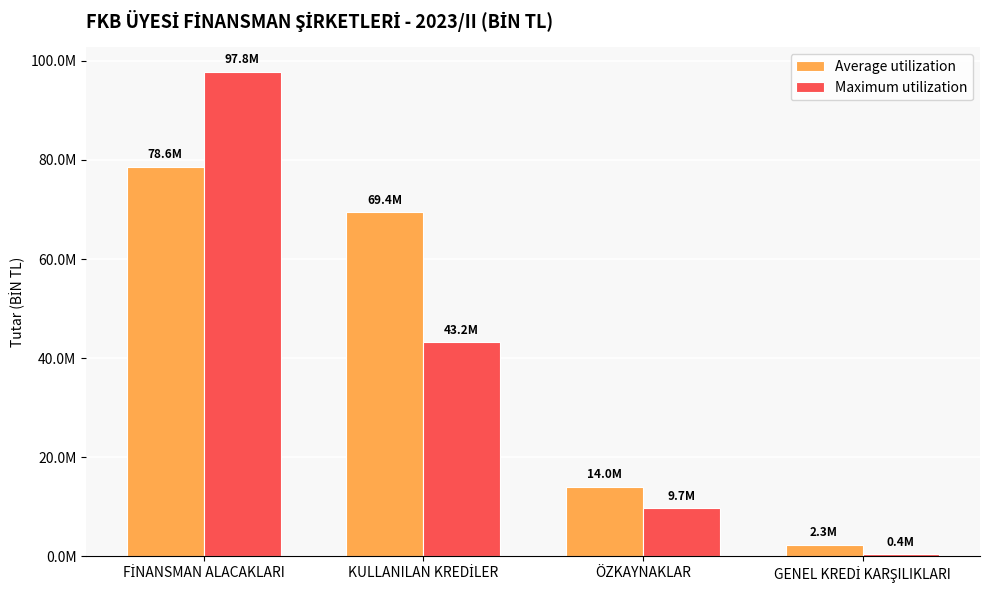

What are all the series names shown in the legend?

Average utilization, Maximum utilization